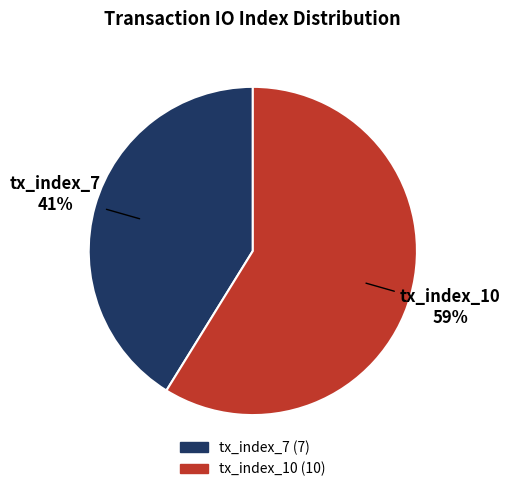

Is the sum of tx_index_7 and tx_index_10 greater than half?

Yes